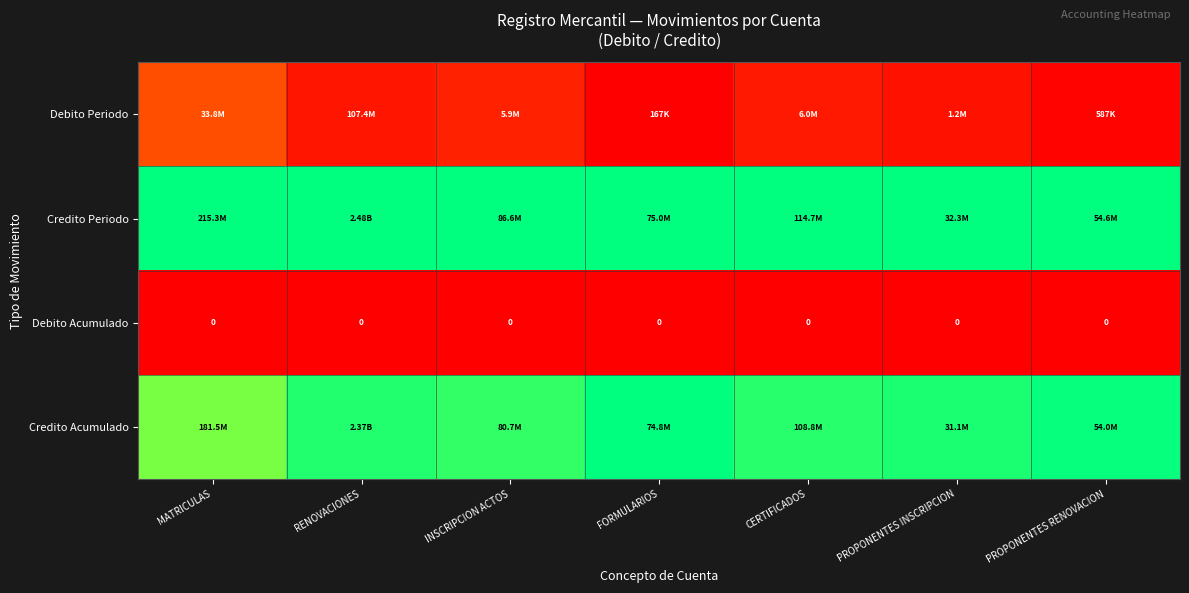

Is it true that Credito Acumulado equals 0.5 at PROPONENTES RENOVACION?

False